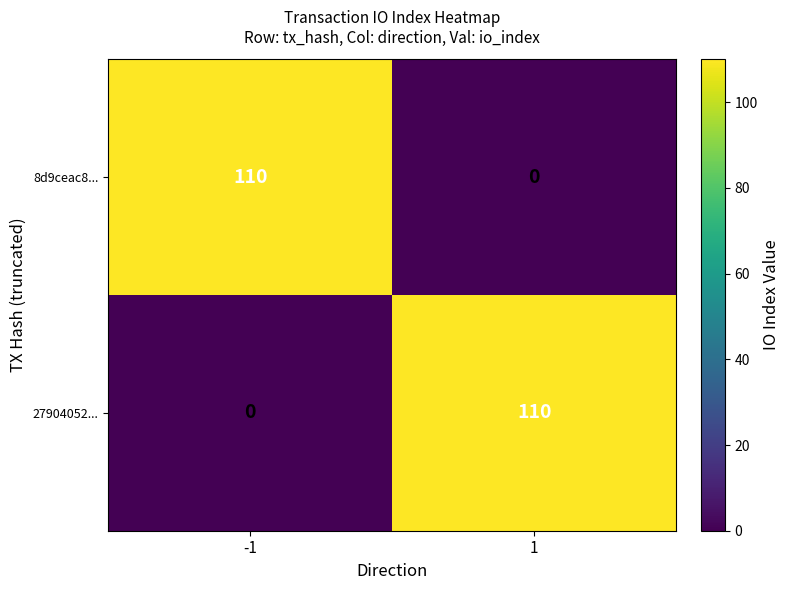

What is the total value across all series at -1?

110